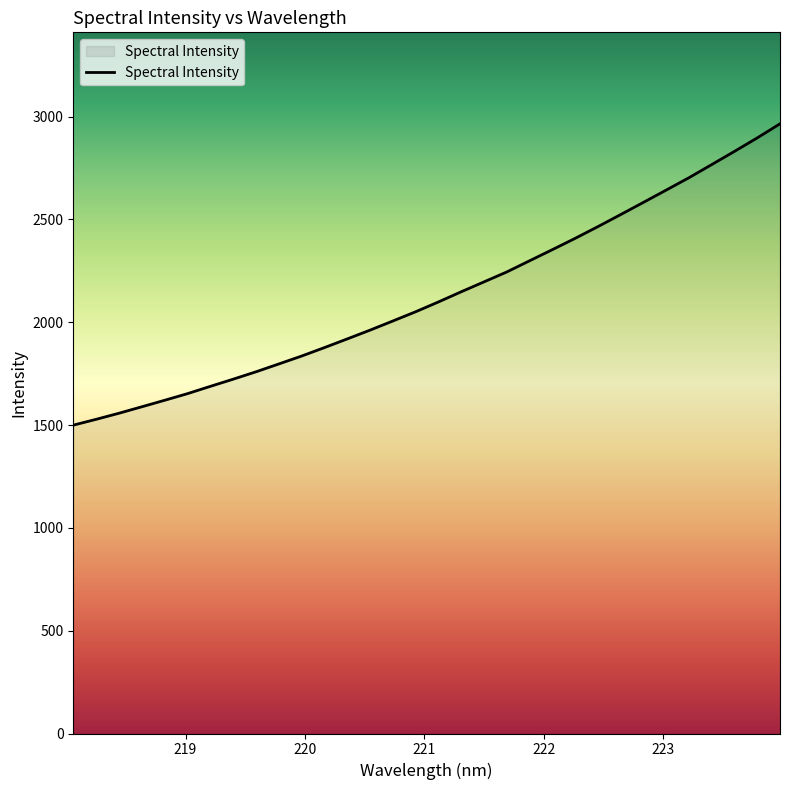

What is the difference between the maximum and minimum values?

1465.7